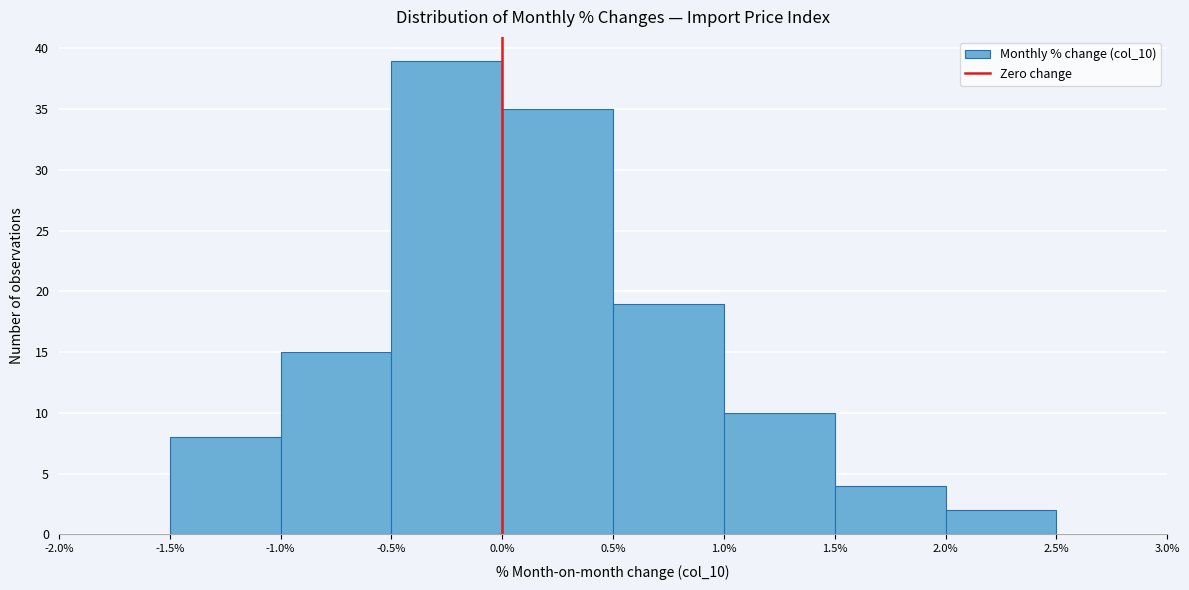

Which range on the x-axis has the tallest bar?

-0.5% to 0.0%